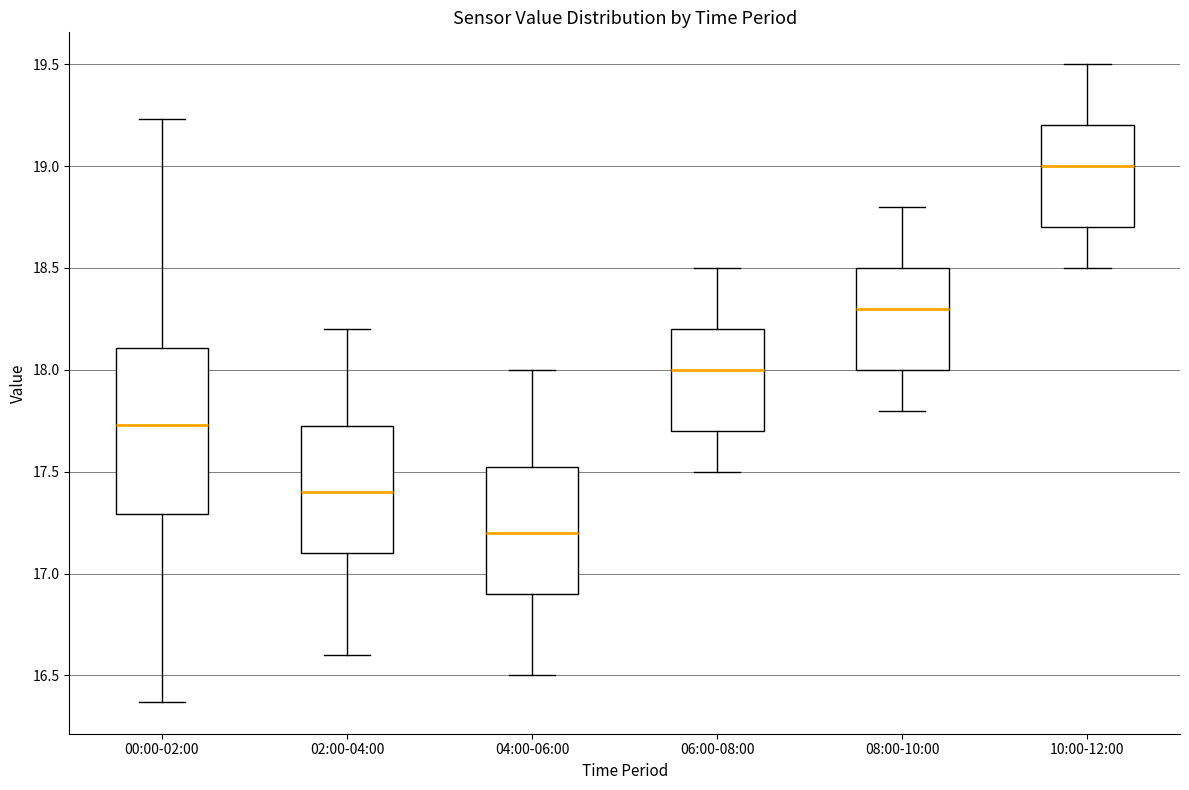

Where does the lower whisker of the box for 06:00-08:00 end on the y-axis? The values are not printed on the chart, so give them approximately, as read against the axis.

17.50